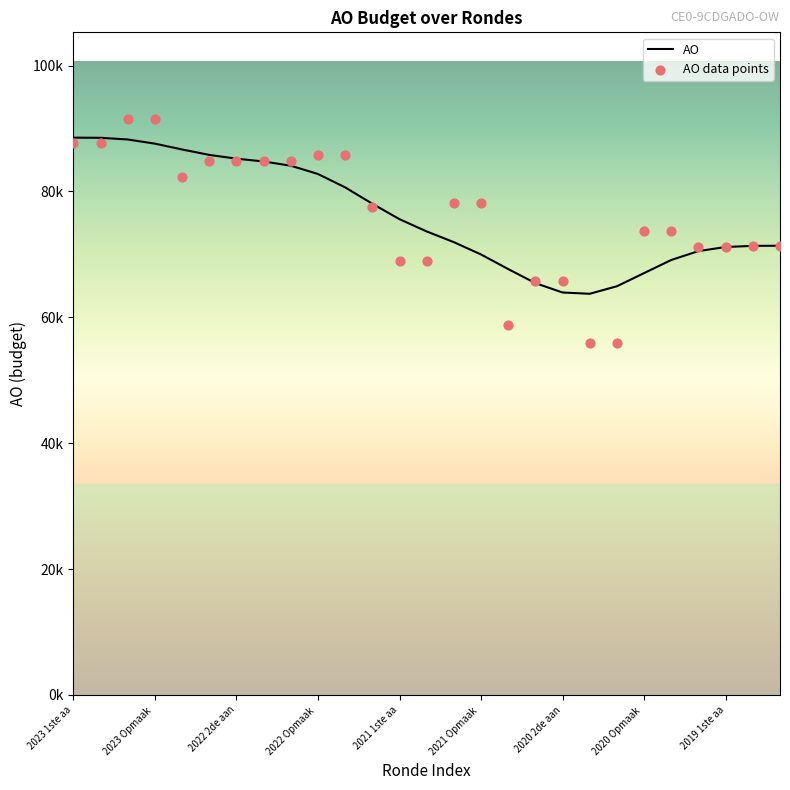

Which series has the largest total across all categories?

AO